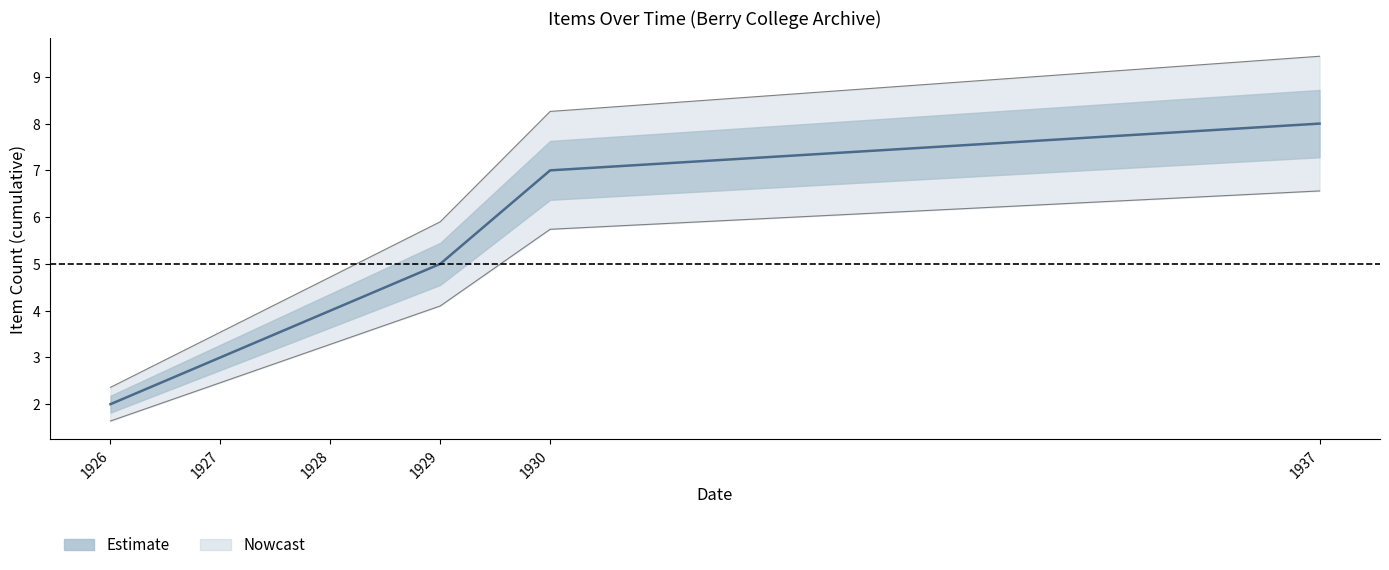

The value of Upper outer at 1928 is 6.4. True or false?

False